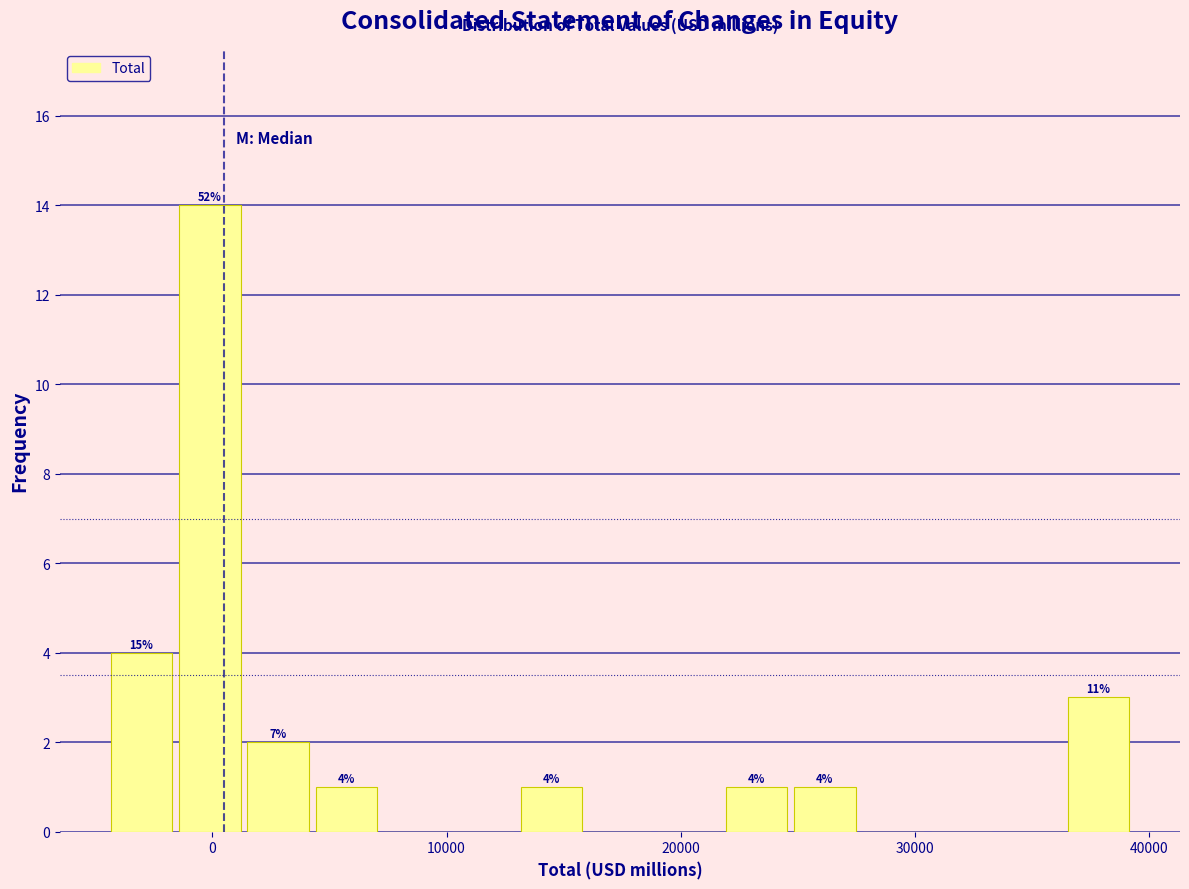

Around what value on the x-axis is the tallest bar? Give the approximate position of its centre, as read against the axis.

0